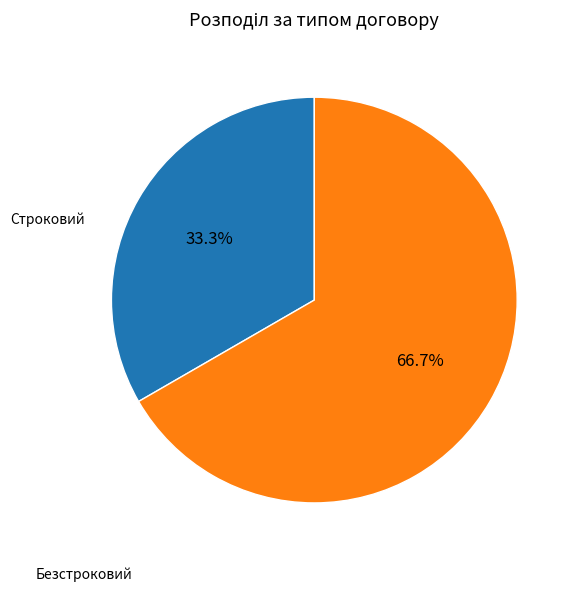

Count the number of slices in the pie.

2